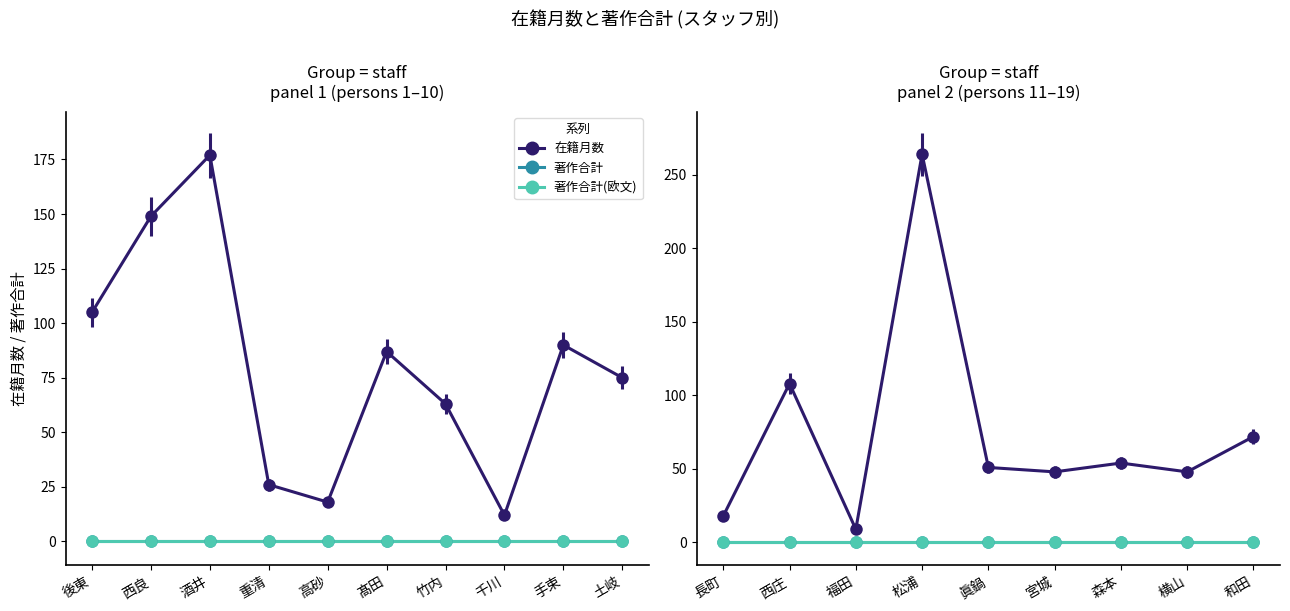

Reading left to right, extract all data points from this chart.

在籍月数: 後東=105	西良=149	酒井=177	重清=26	高砂=18	髙田=87	竹内=63	千川=12	手束=90	土岐=75	長町=18	西庄=108	福田=9	松浦=264	眞鍋=51	宮城=48	森本=54	横山=48	和田=72
著作合計: 後東=0	西良=0	酒井=0	重清=0	高砂=0	髙田=0	竹内=0	千川=0	手束=0	土岐=0	長町=0	西庄=0	福田=0	松浦=0	眞鍋=0	宮城=0	森本=0	横山=0	和田=0
著作合計(欧文): 後東=0	西良=0	酒井=0	重清=0	高砂=0	髙田=0	竹内=0	千川=0	手束=0	土岐=0	長町=0	西庄=0	福田=0	松浦=0	眞鍋=0	宮城=0	森本=0	横山=0	和田=0